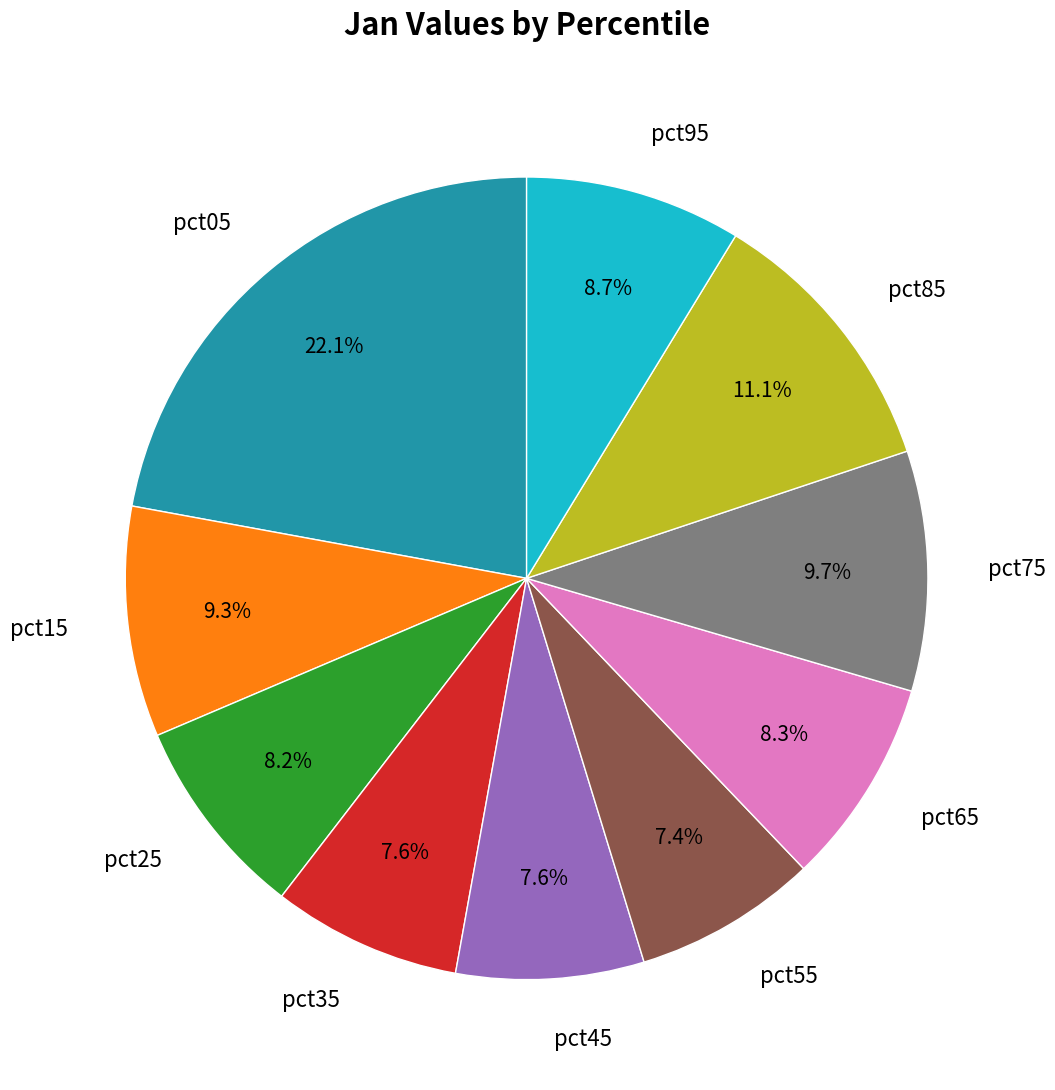

What percentage is NOT represented by pct45?

92.4%